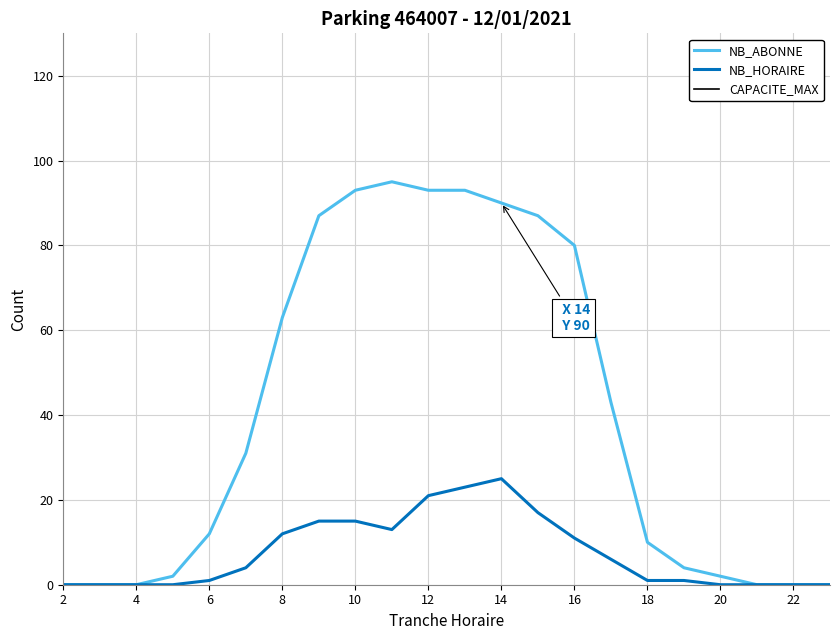

What is the total value across all series at 20?

2